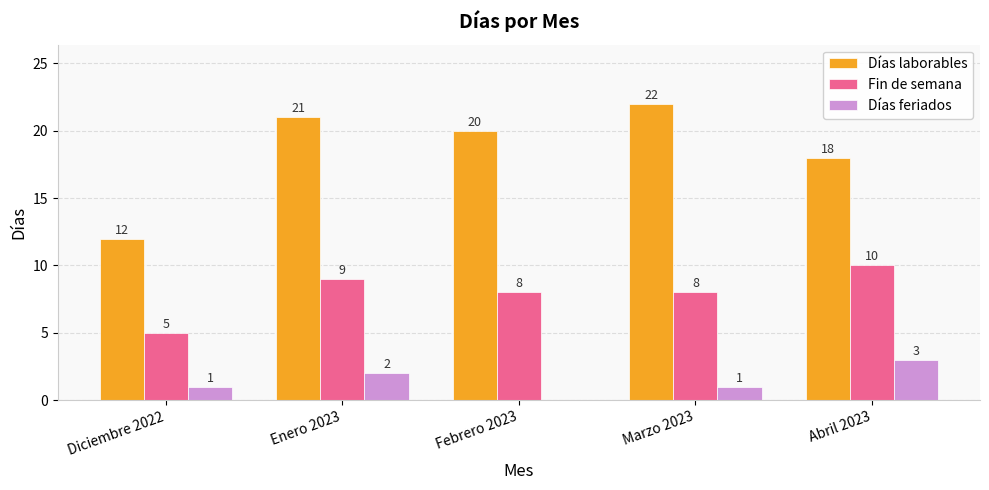

What is the sum of all Días laborables values?

93